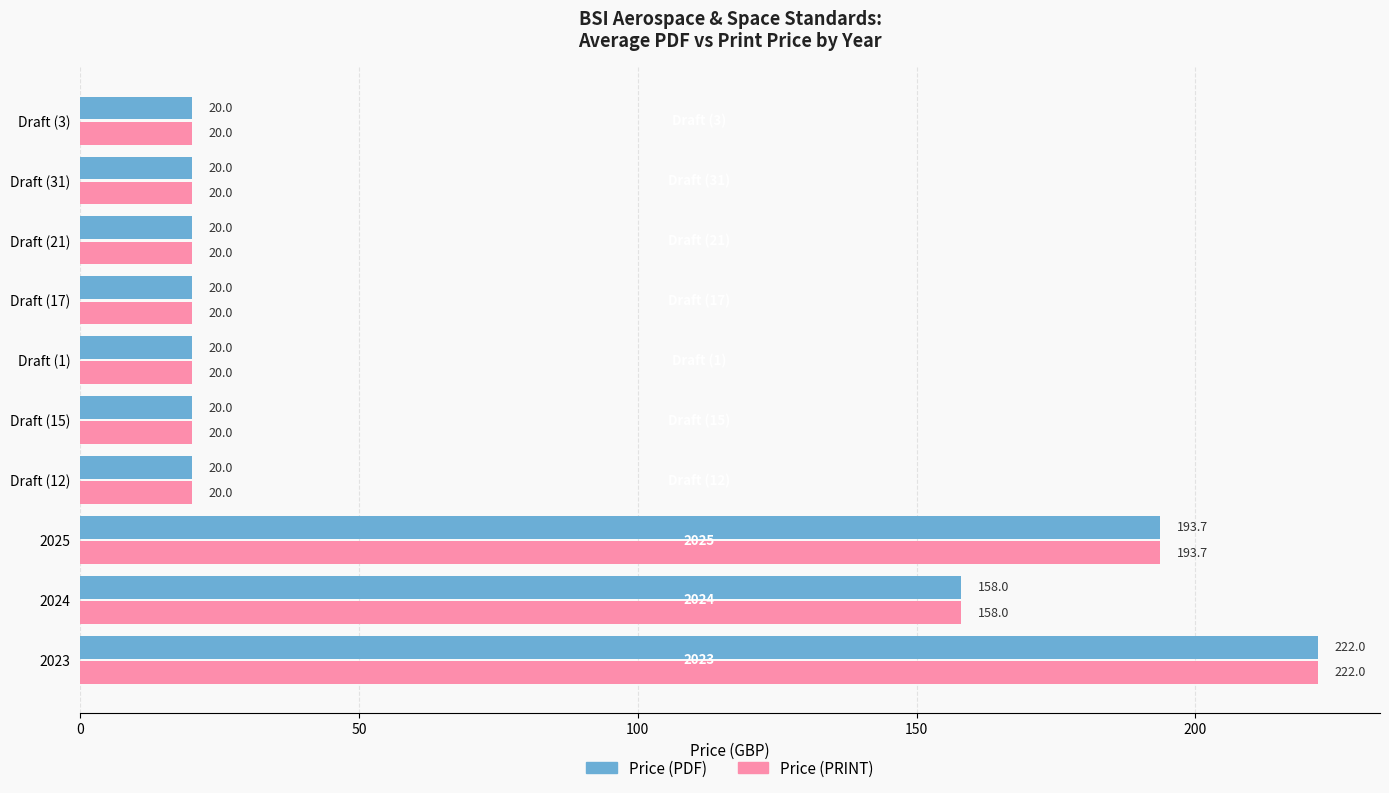

At how many categories does at least one series exceed 96?

3